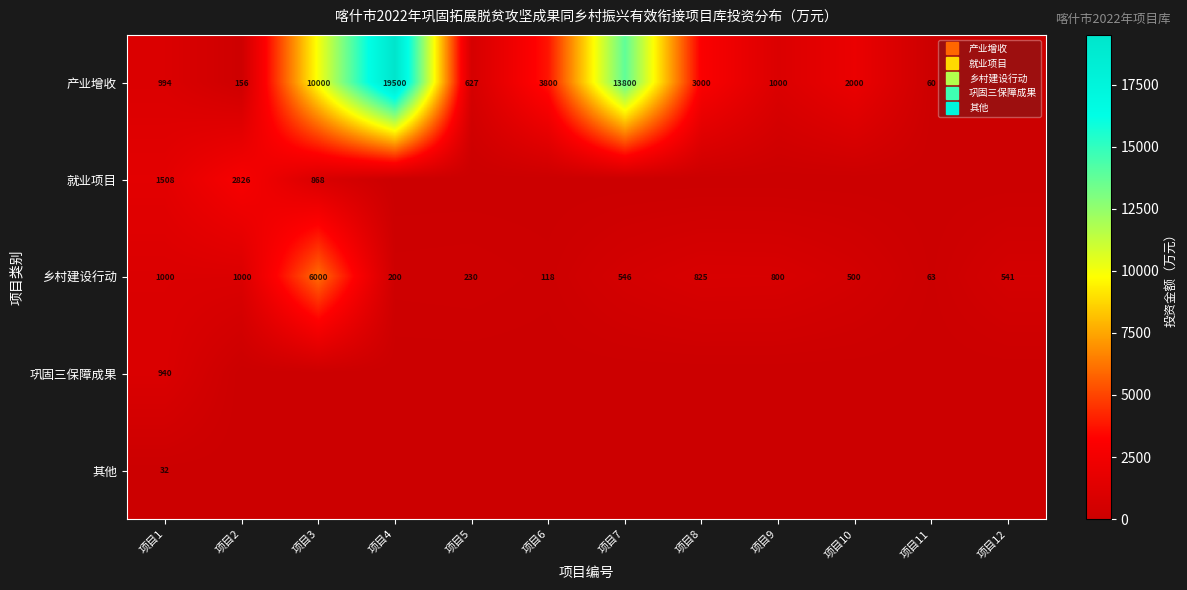

How many data points does each series have?

12